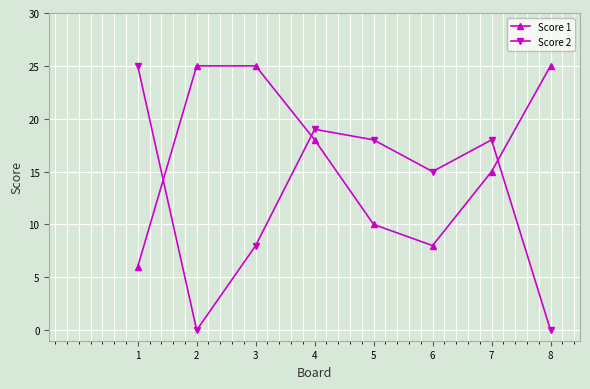

Rank the series at 3 from lowest to highest value.

Score 2, Score 1